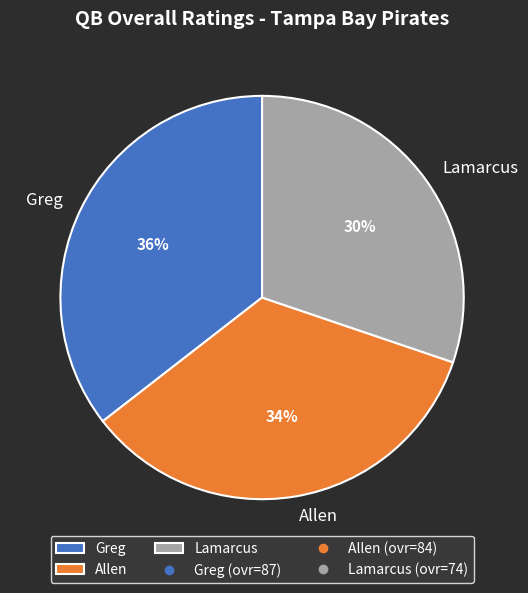

To the nearest percent, what is the combined percentage of Allen and Greg?

70%